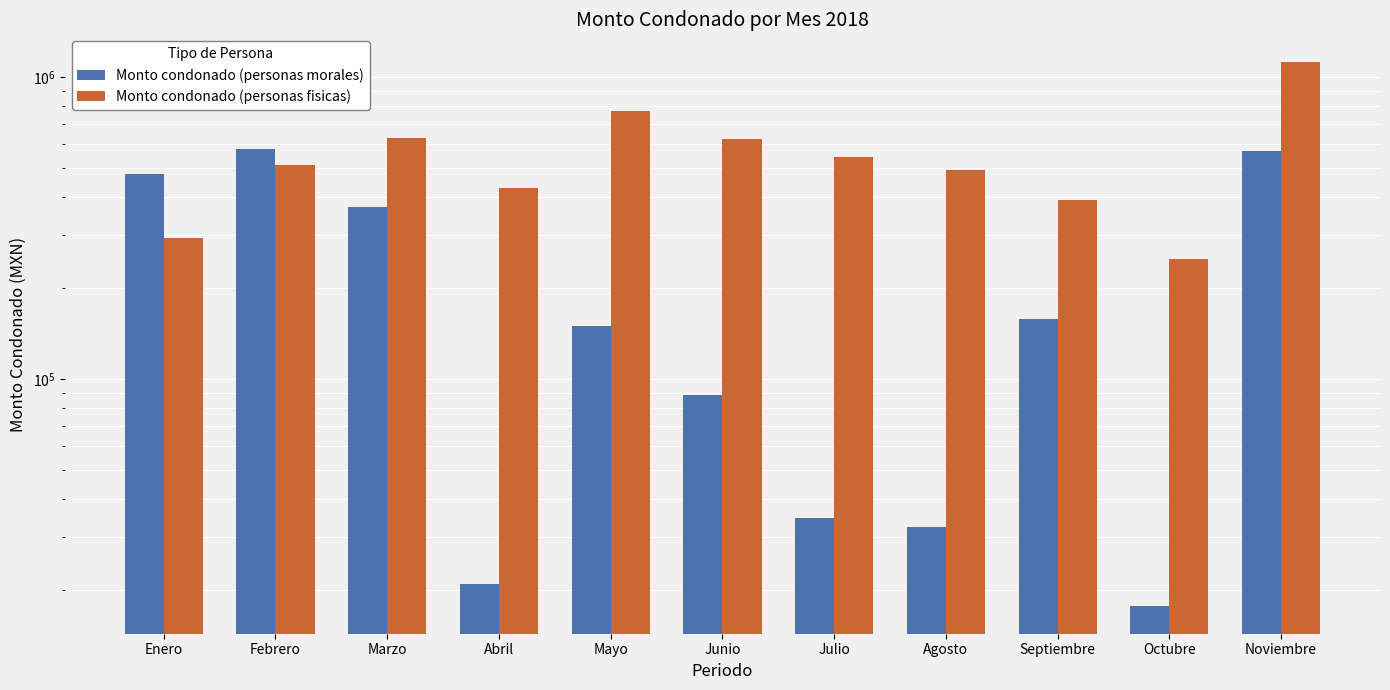

What are all the series names shown in the legend?

Monto condonado (personas morales), Monto condonado (personas fisicas)